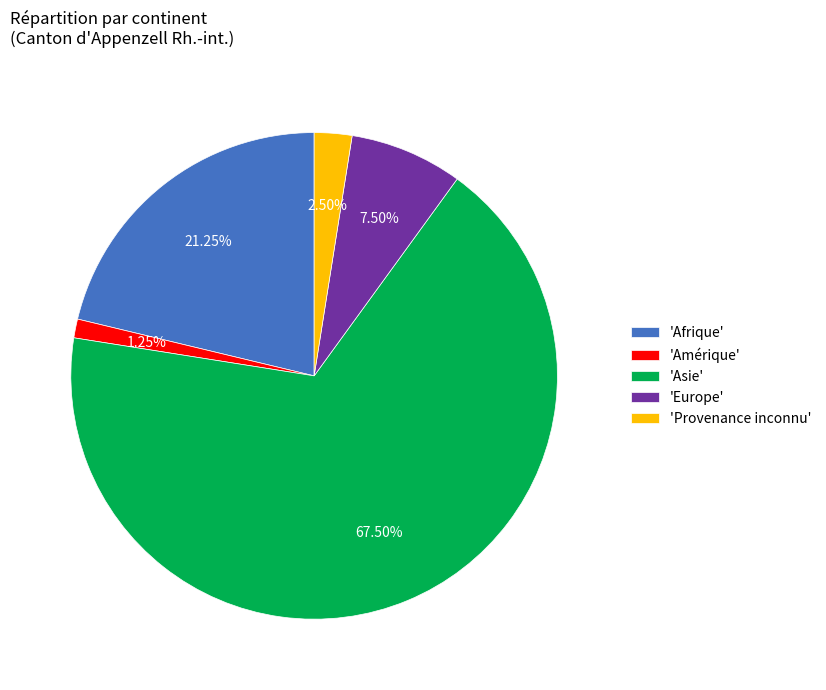

Combined, do 'Asie' and 'Europe' account for over 50%?

Yes